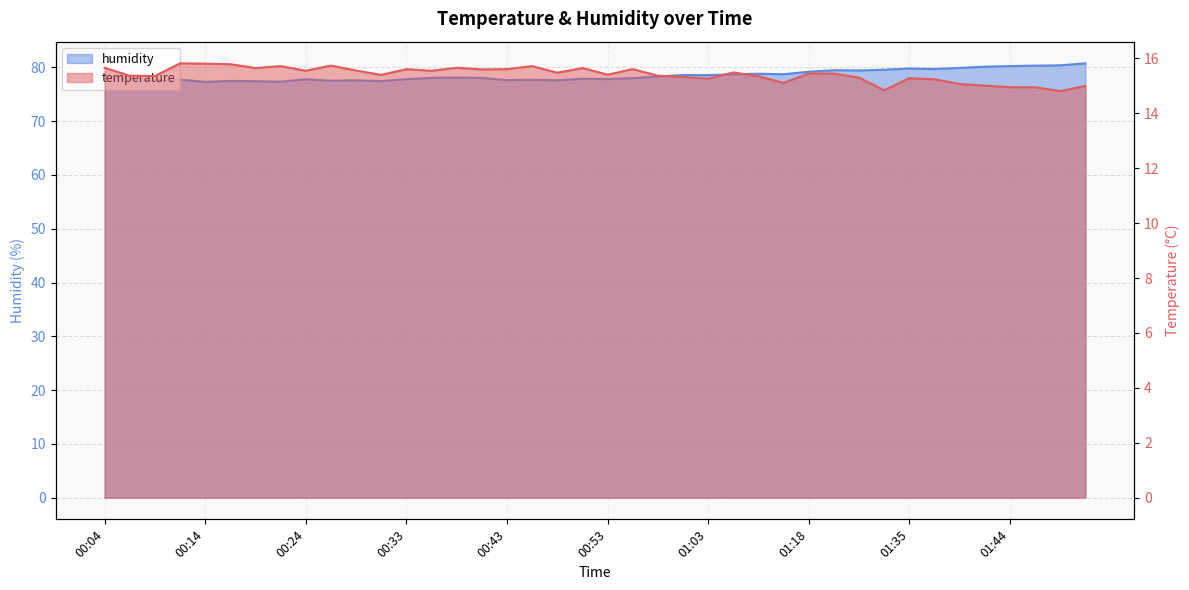

Where is humidity nearest to the value 79?

01:08